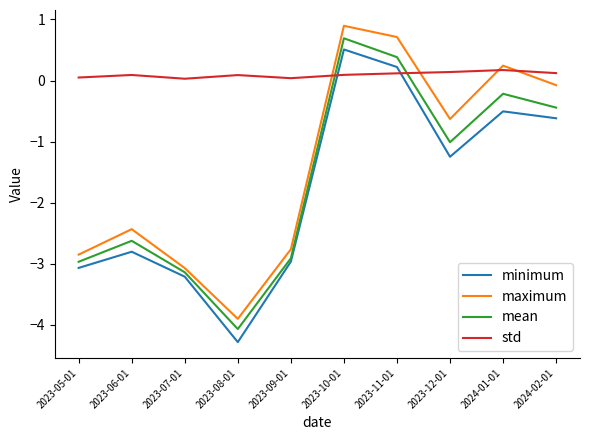

What are all the series names shown in the legend?

minimum, maximum, mean, std